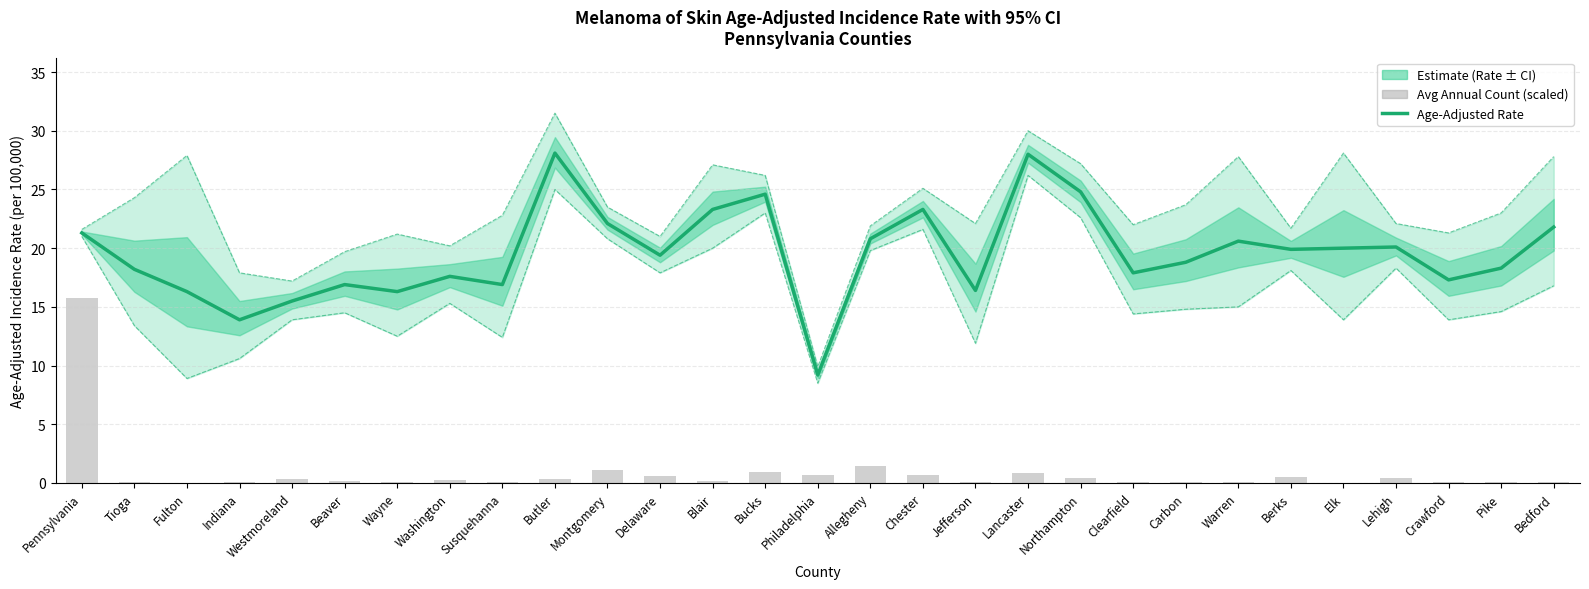

Are the bars grouped side by side (vs. stacked)?

Yes